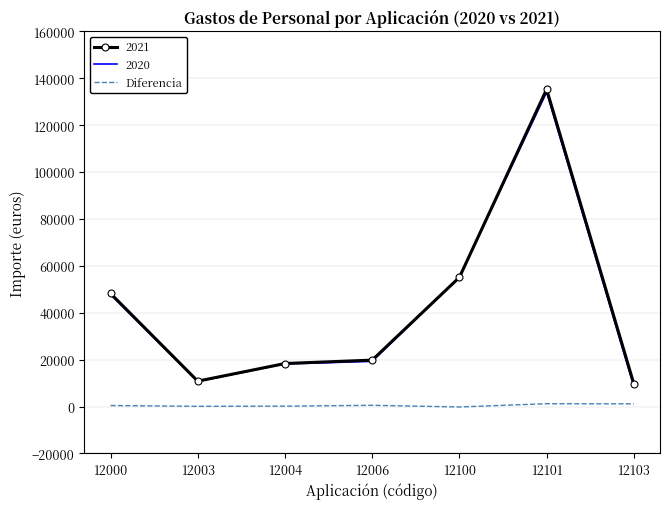

The 2020 series shows 8528 at 12103. True or false?

True